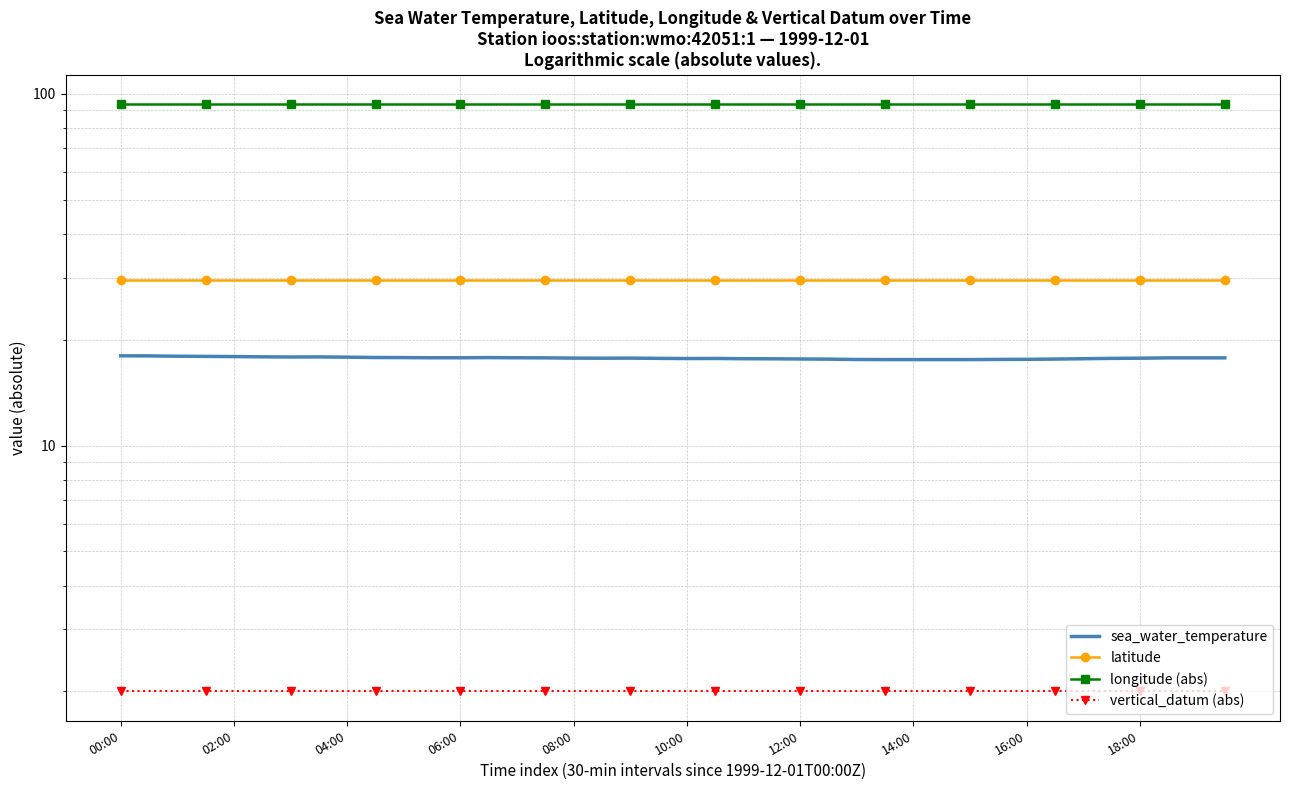

What is the difference between the second highest and minimum values in the sea_water_temperature series?

0.4